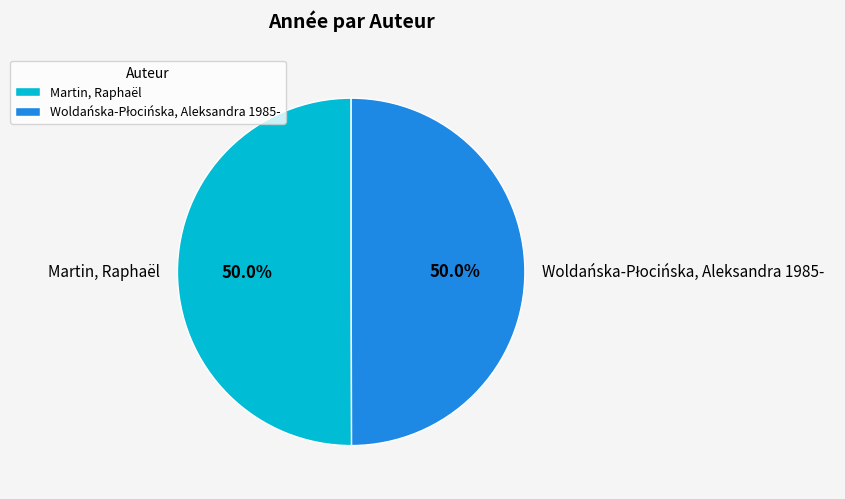

Which category has the biggest portion of the pie?

Martin, Raphaël